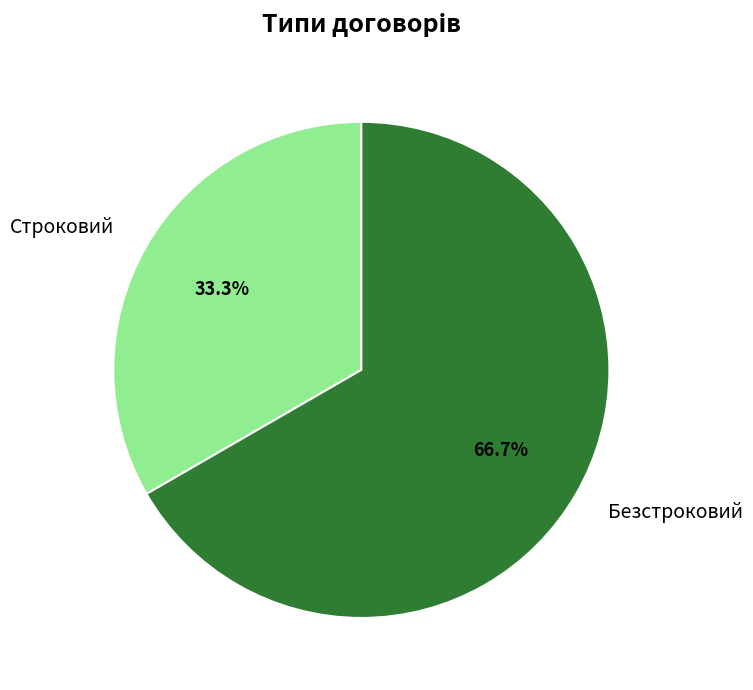

Is it true that Строковий is 33% of the pie?

True